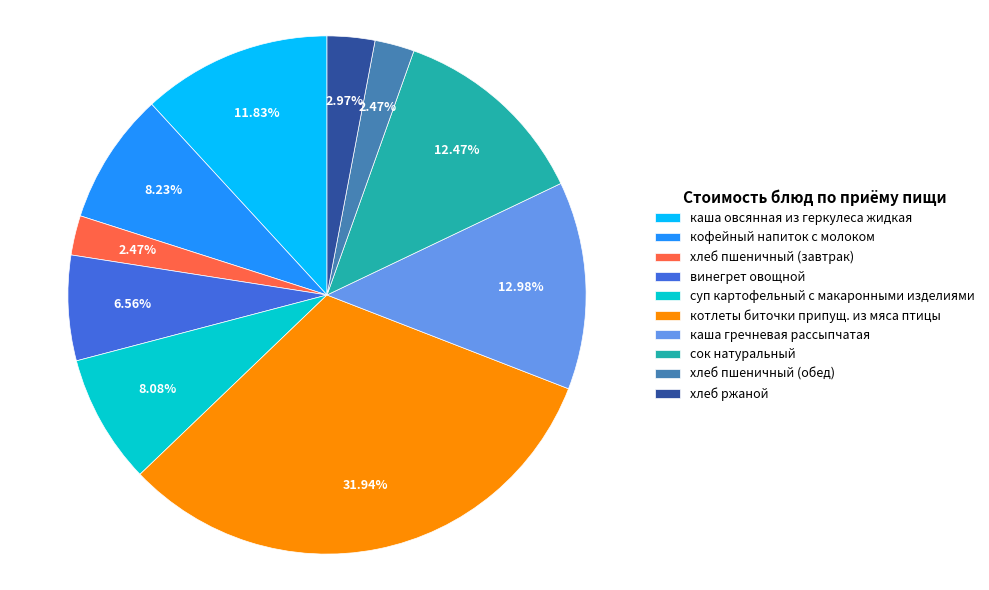

What is the largest slice in the pie chart?

котлеты биточки припущ. из мяса птицы